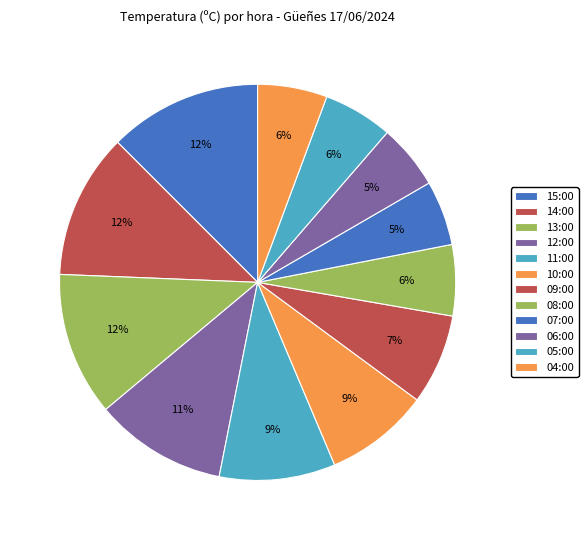

Does 05:00 account for over 50% of the chart?

No